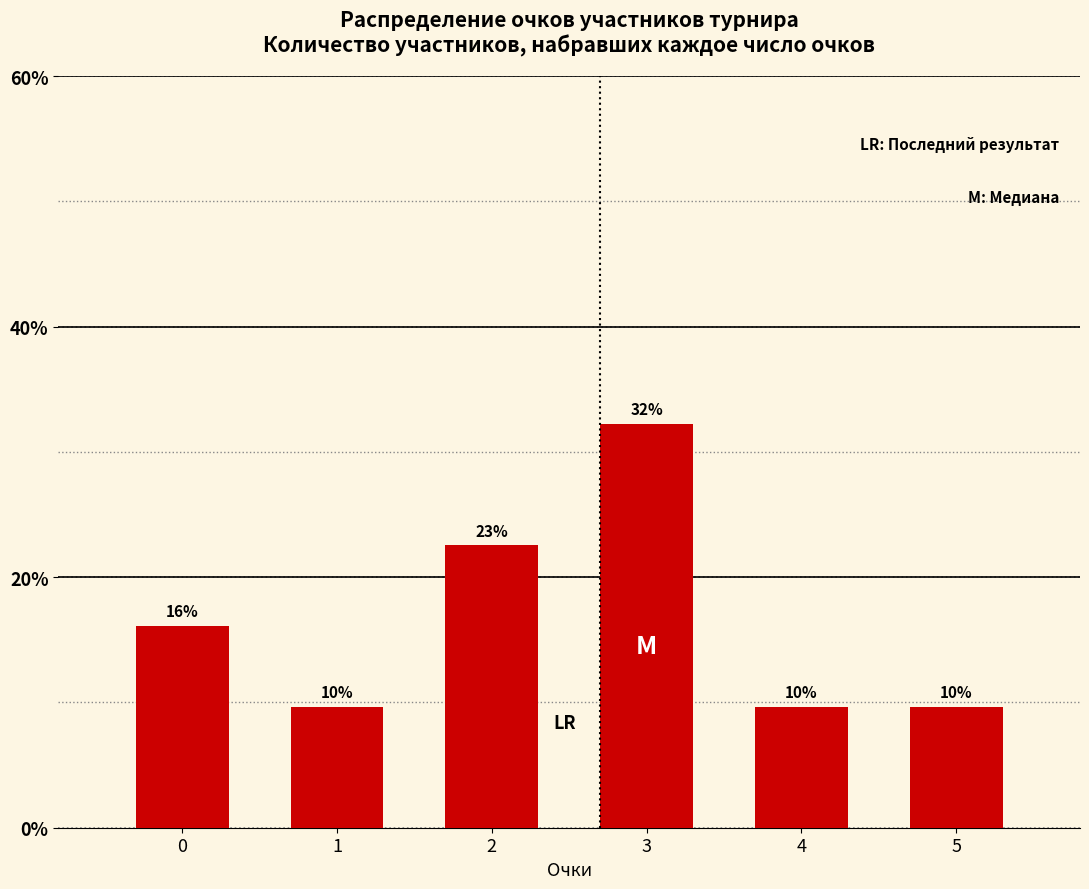

How many bars are there in total?

6